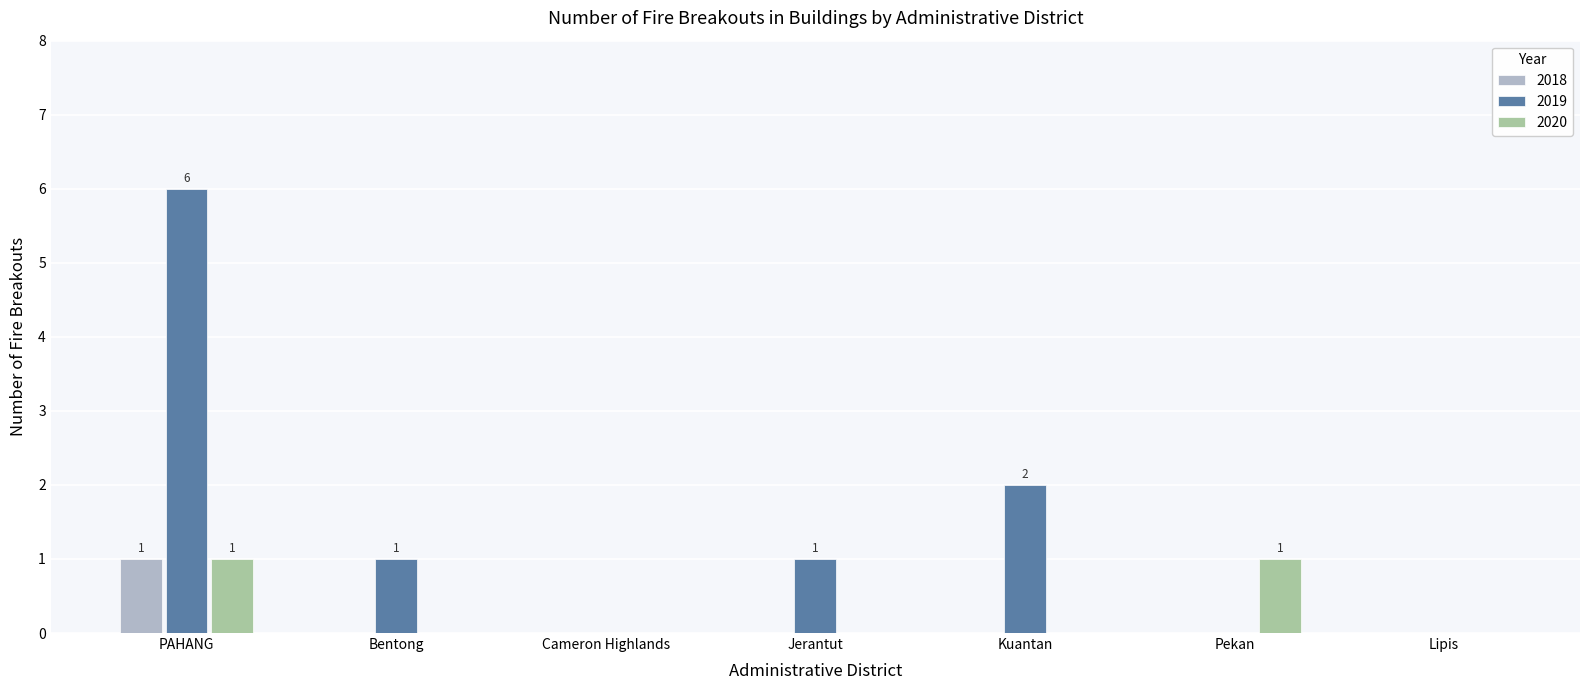

At which category is the sum across all series the highest?

PAHANG